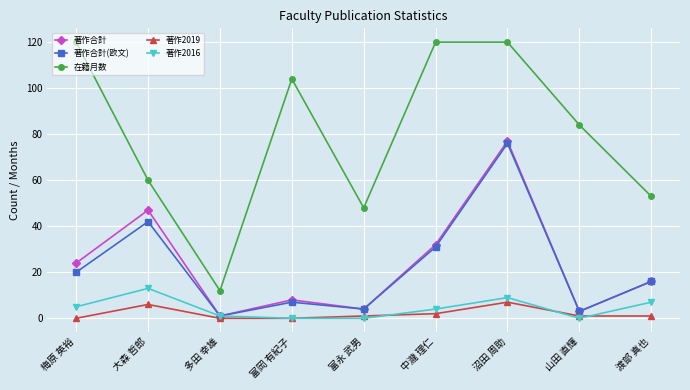

How many lines are shown in the chart?

5